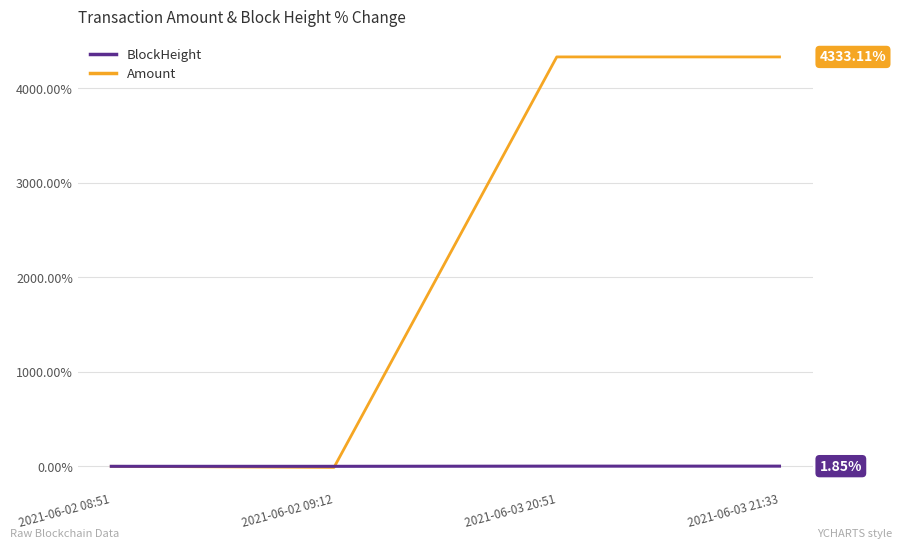

Between 2021-06-02 08:51 and 2021-06-03 21:33, which series saw the biggest shift?

Amount